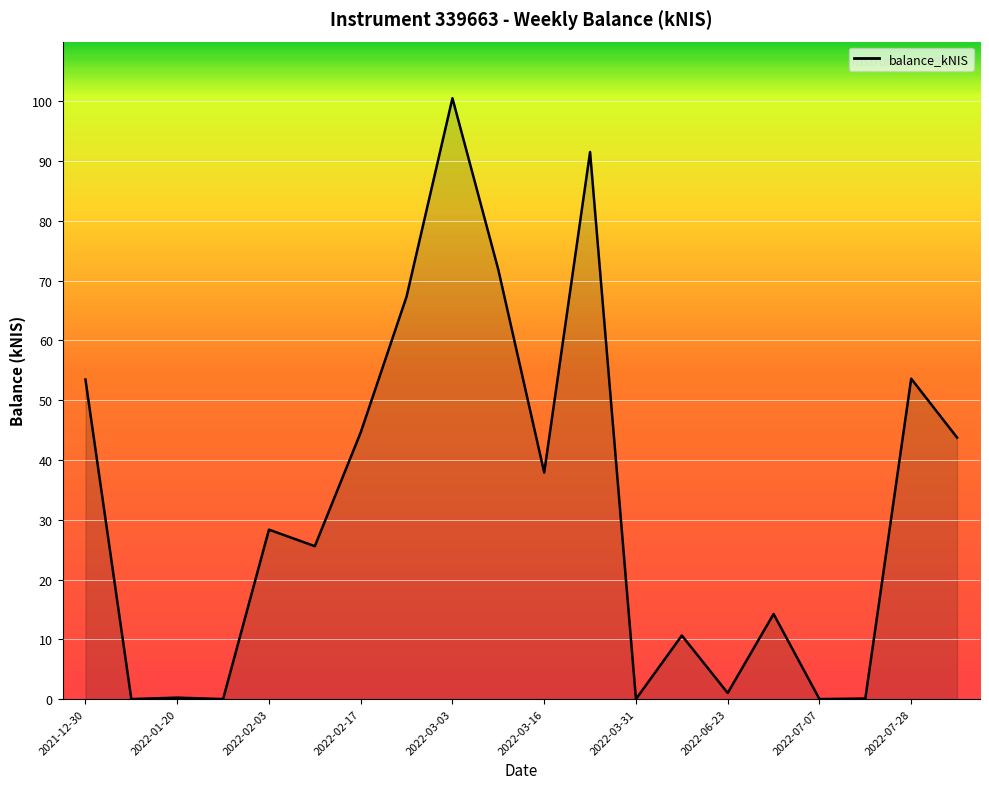

How many values are below 28?

10